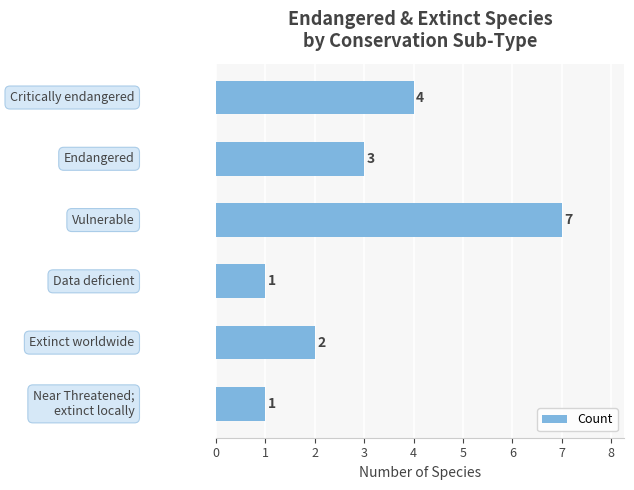

Reading bottom to top, list all the values displayed in this chart.

1	2	1	7	3	4